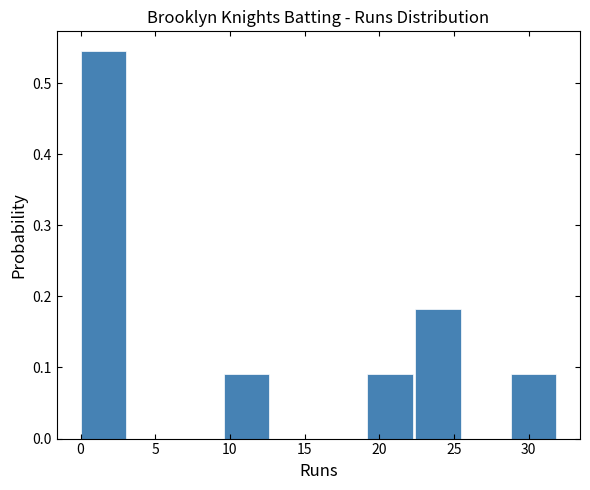

Reading left to right, list every bar in this chart as the range it spans on the x-axis followed by its height. Neither the bar edges nor the heights are printed on the chart, so give them approximately, as read against the axes.

0.0 to 3.2: 0.55
3.2 to 6.4: 0
6.4 to 9.6: 0
9.6 to 12.8: 0.09
12.8 to 16.0: 0
16.0 to 19.2: 0
19.2 to 22.4: 0.09
22.4 to 25.6: 0.18
25.6 to 28.8: 0
28.8 to 32.0: 0.09